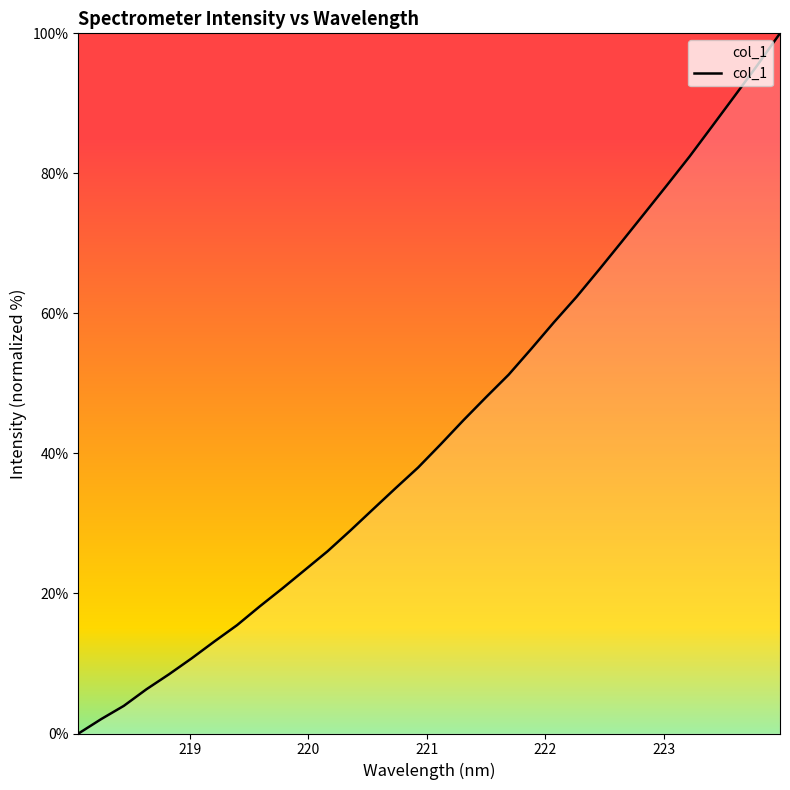

What is the greatest value displayed?

100.0